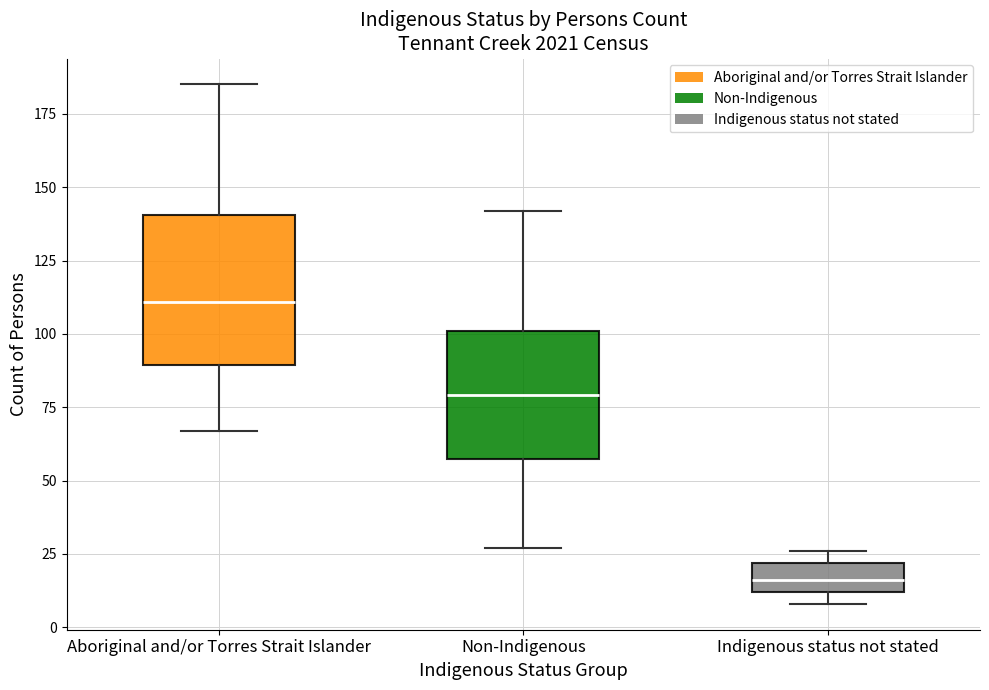

Reading left to right, read every box against the y-axis: the position of its median line, the range the box covers, and the ends of its whiskers. The values are not printed on the chart, so give them approximately, as read against the axis.

Aboriginal and/or Torres Strait Islander: median 110, box 90 to 140, whiskers 65 to 185
Non-Indigenous: median 80, box 60 to 100, whiskers 25 to 140
Indigenous status not stated: median 15, box 10 to 20, whiskers 10 (just below the box's lower edge) to 25